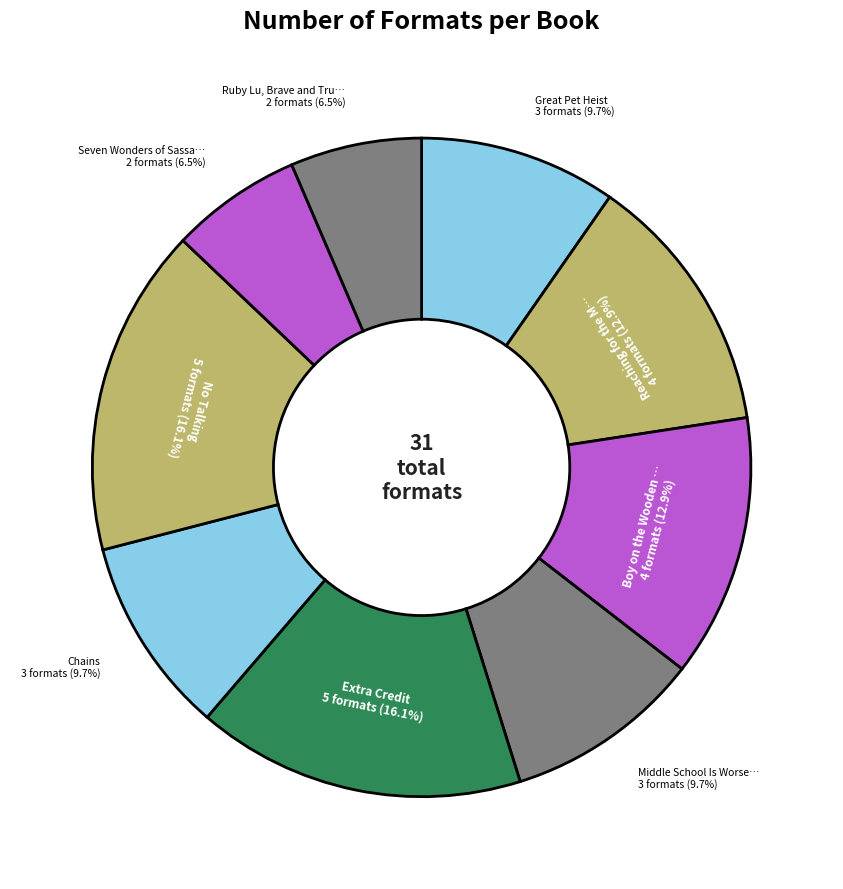

Count the number of slices in the pie.

9